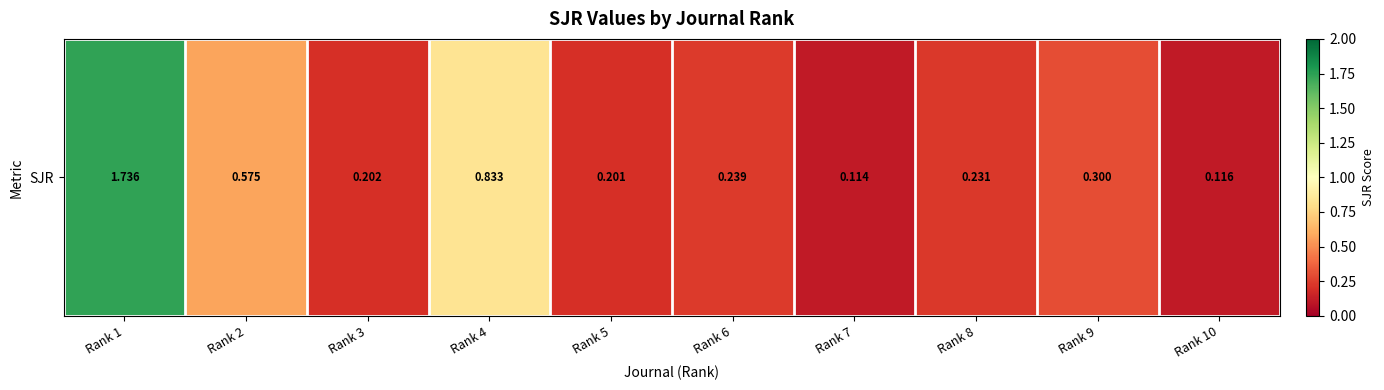

Reading left to right, what are all the values shown in this chart?

1.7	0.6	0.2	0.8	0.2	0.2	0.1	0.2	0.3	0.1